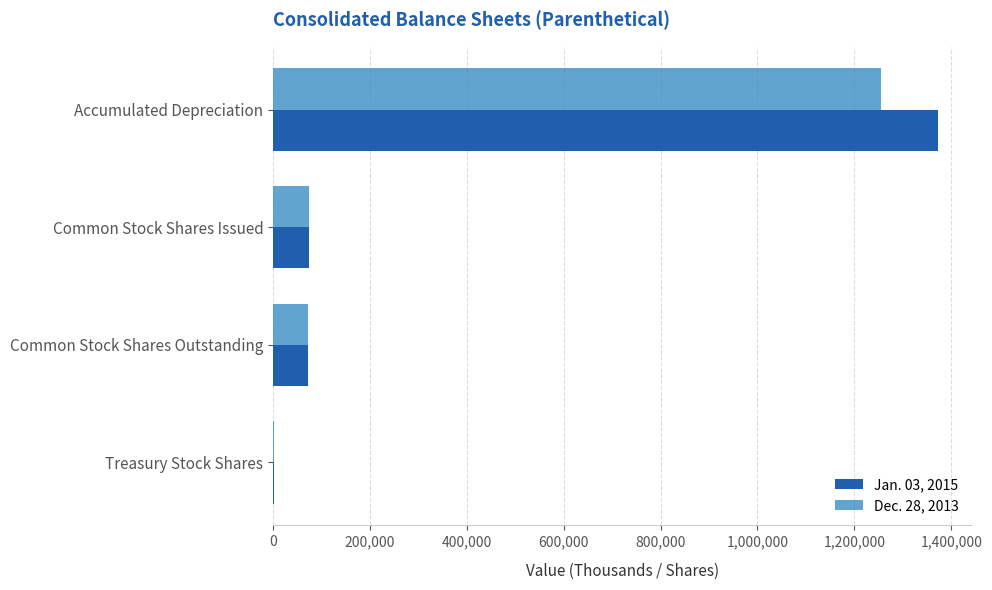

Which series has the largest range (max minus min)?

Jan. 03, 2015